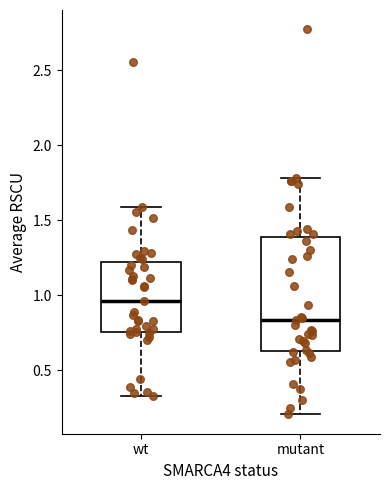

Which box's median line is the lowest?

mutant